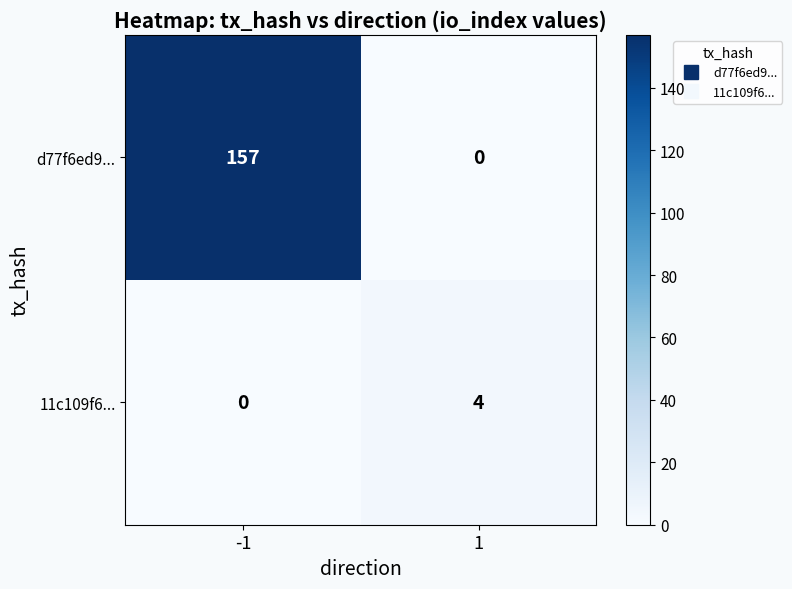

What is the maximum value shown in the chart?

157